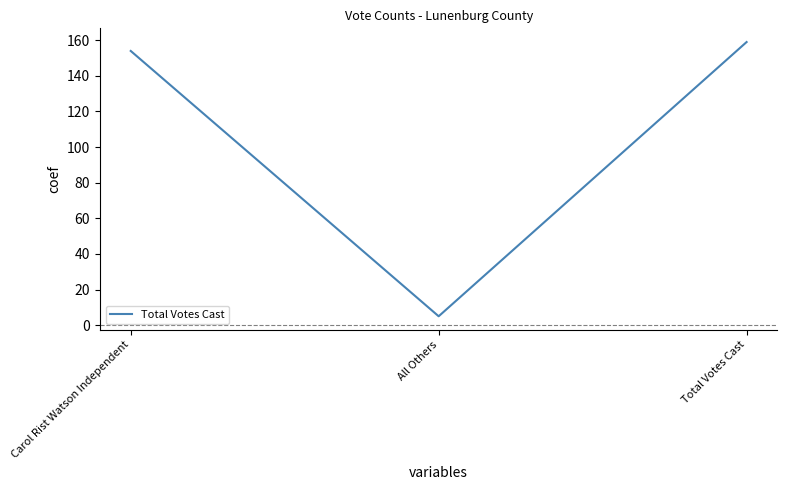

Does the chart display data point markers on the line(s)?

No